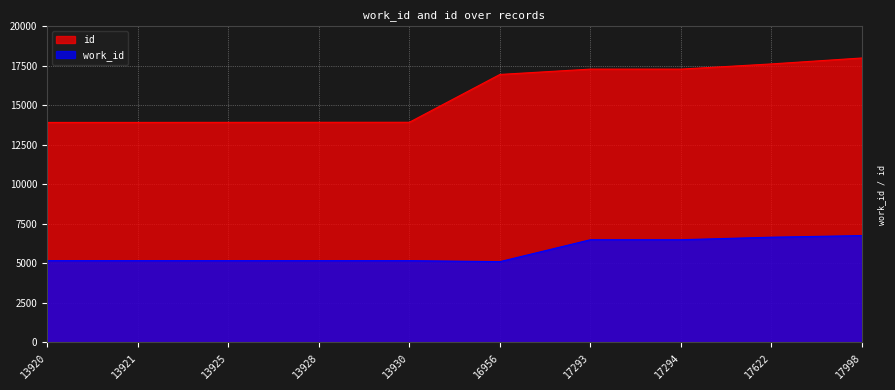

How many values in the id series exceed 16956?

4